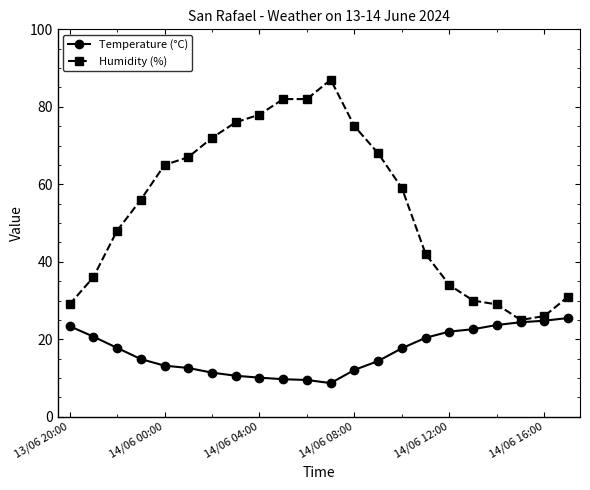

Rank the series by their average value, from lowest to highest.

Temperature (°C), Humidity (%)